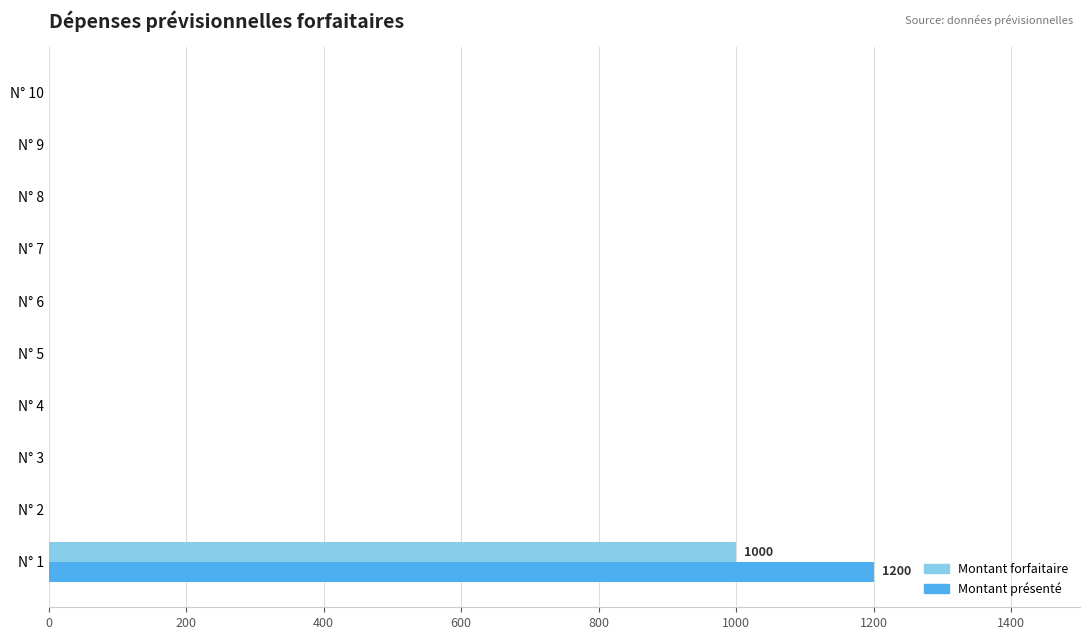

Which series changed the most between N° 1 and N° 4?

Montant présenté